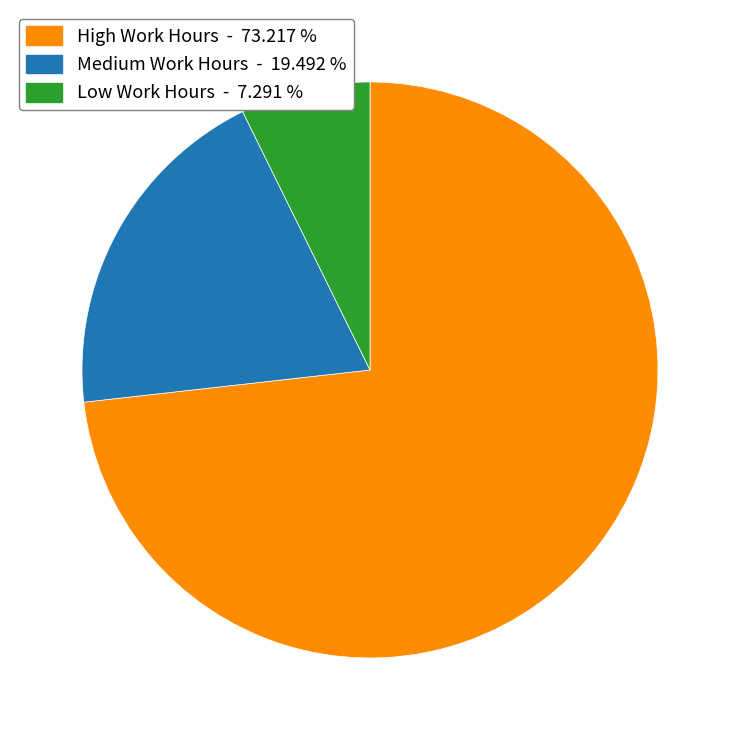

Does any single category account for the majority?

Yes